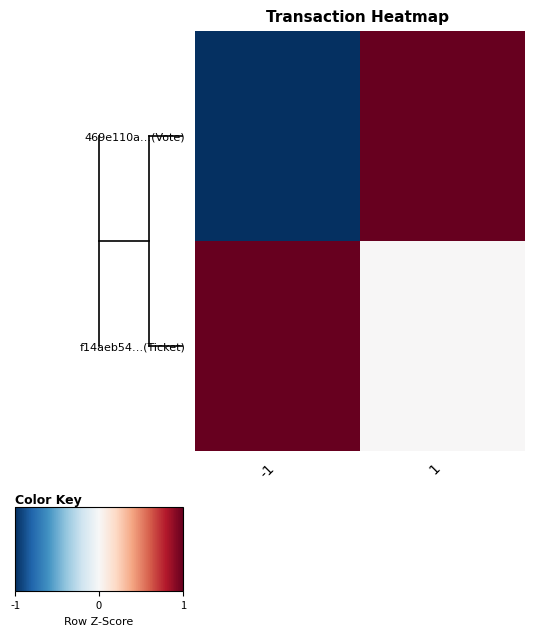

Which series has the largest total across all categories?

f14aeb54…(Ticket)